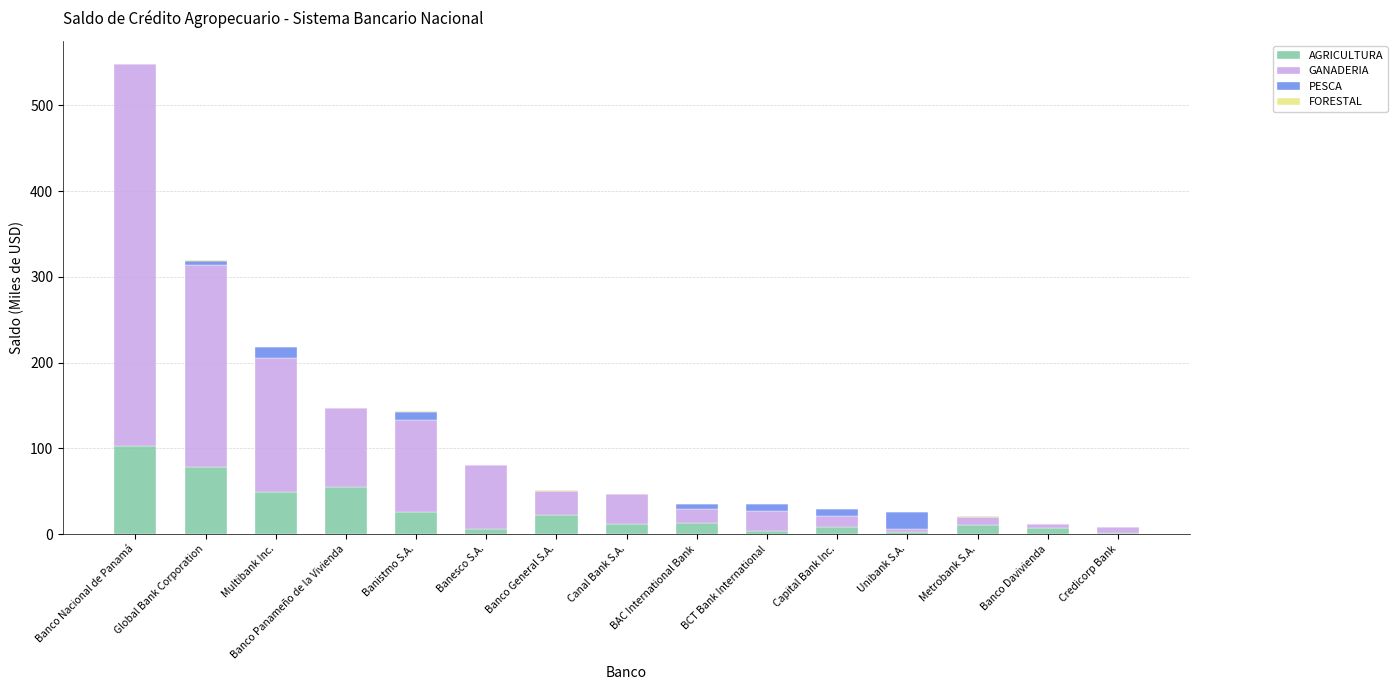

What is the maximum value for AGRICULTURA?

102.2